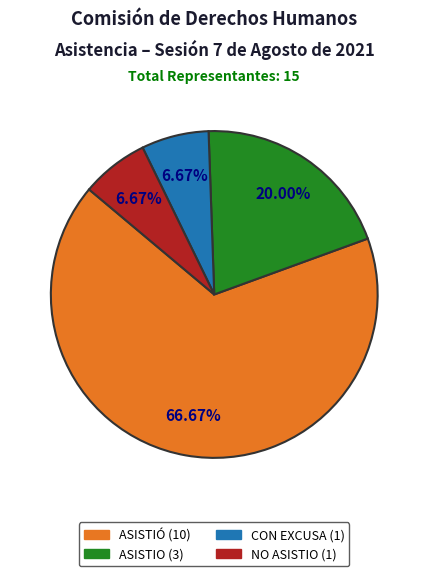

Count the number of slices in the pie.

4